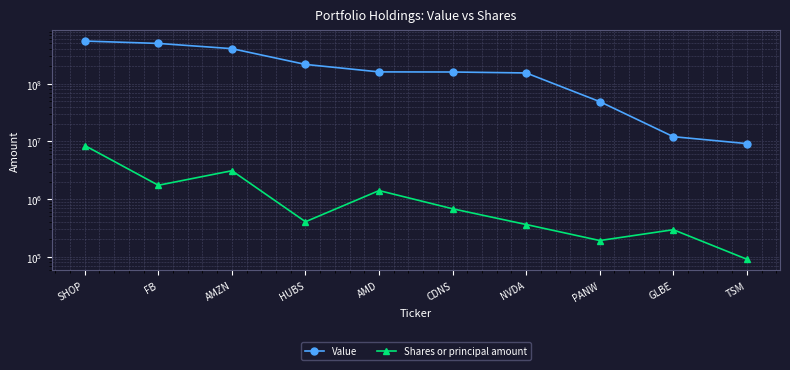

True or false: Shares or principal amount and Value cross at least once.

False